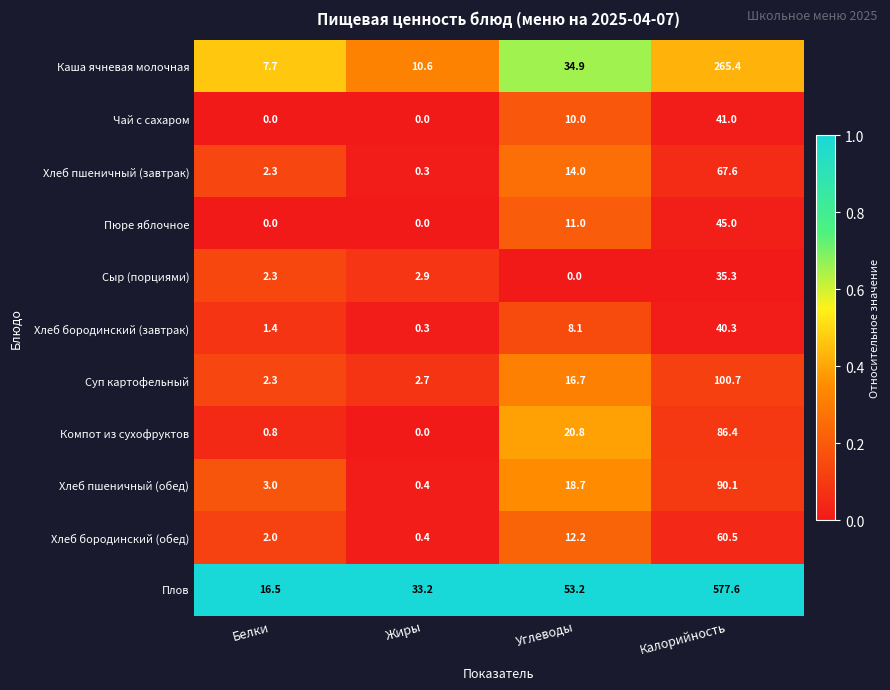

At which label does Чай с сахаром reach its peak?

Калорийность